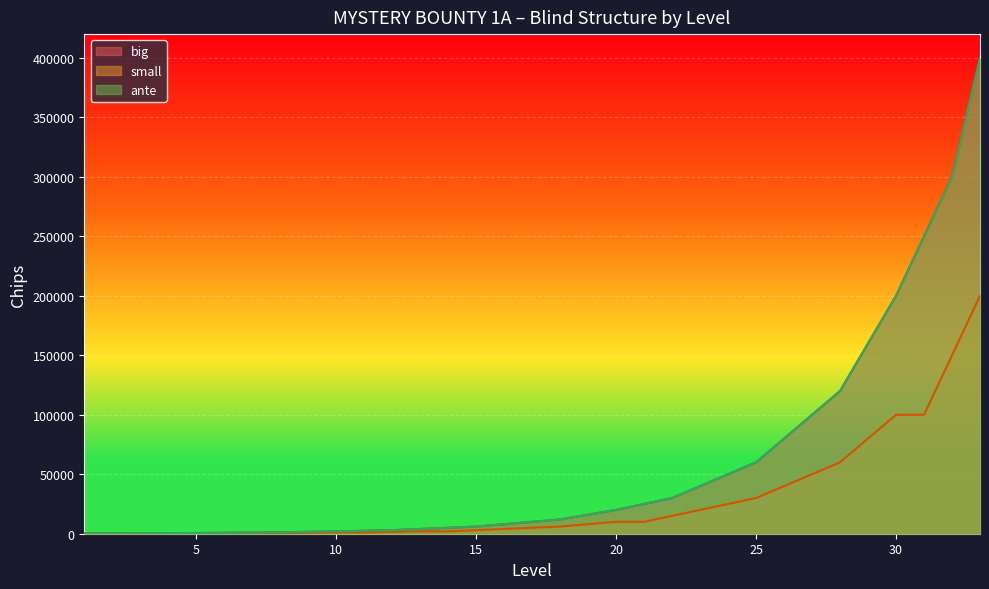

What is the value of the small point at the 13th from the left?

2000